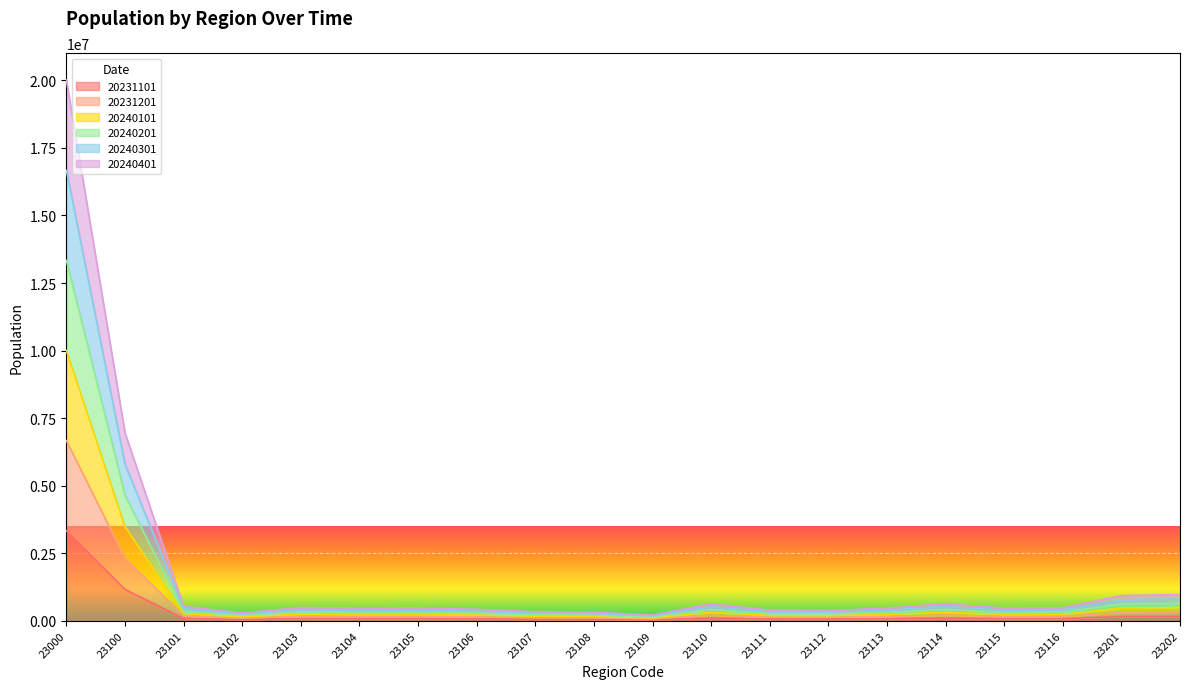

How many values in the 20231101 series exceed 78211?

9